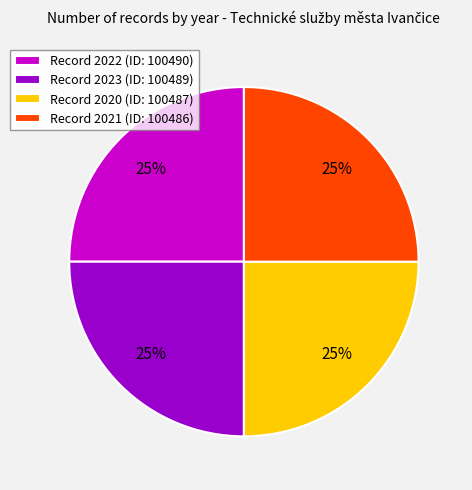

Approximately how many times larger is the value at Record 2020 (ID: 100487) compared to Record 2022 (ID: 100490)?

1.0